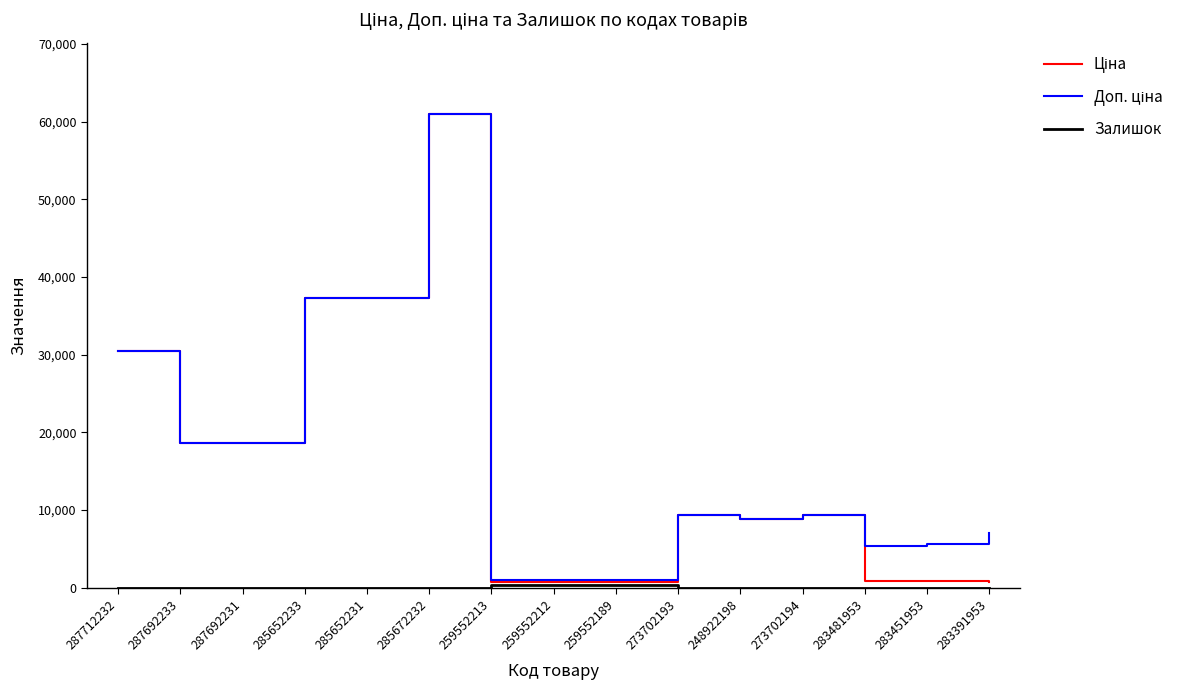

At which category does Доп. ціна reach its first local peak?

285672232